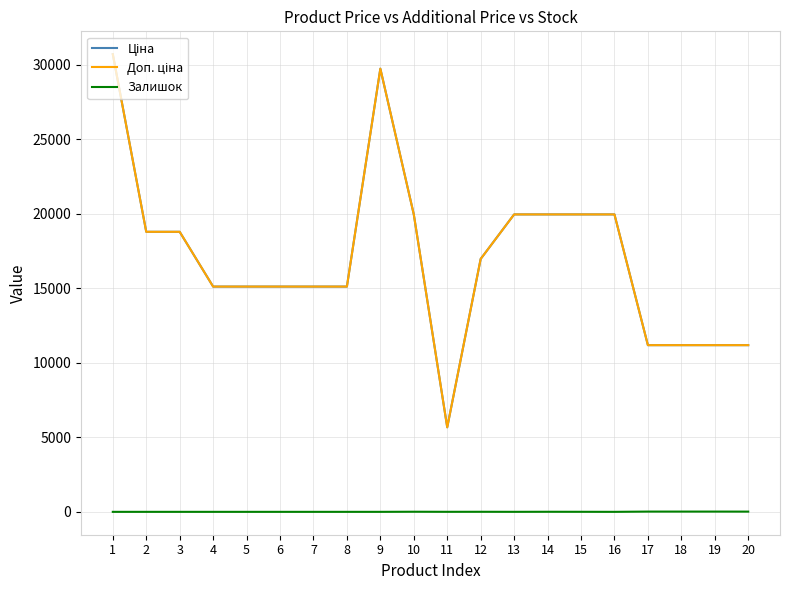

At how many categories does at least one series exceed 649?

20